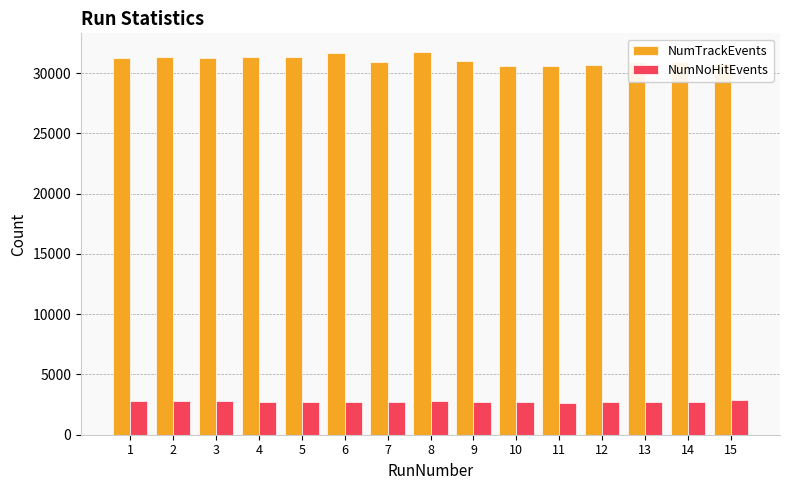

Rank the series at 10 from lowest to highest value.

NumNoHitEvents, NumTrackEvents